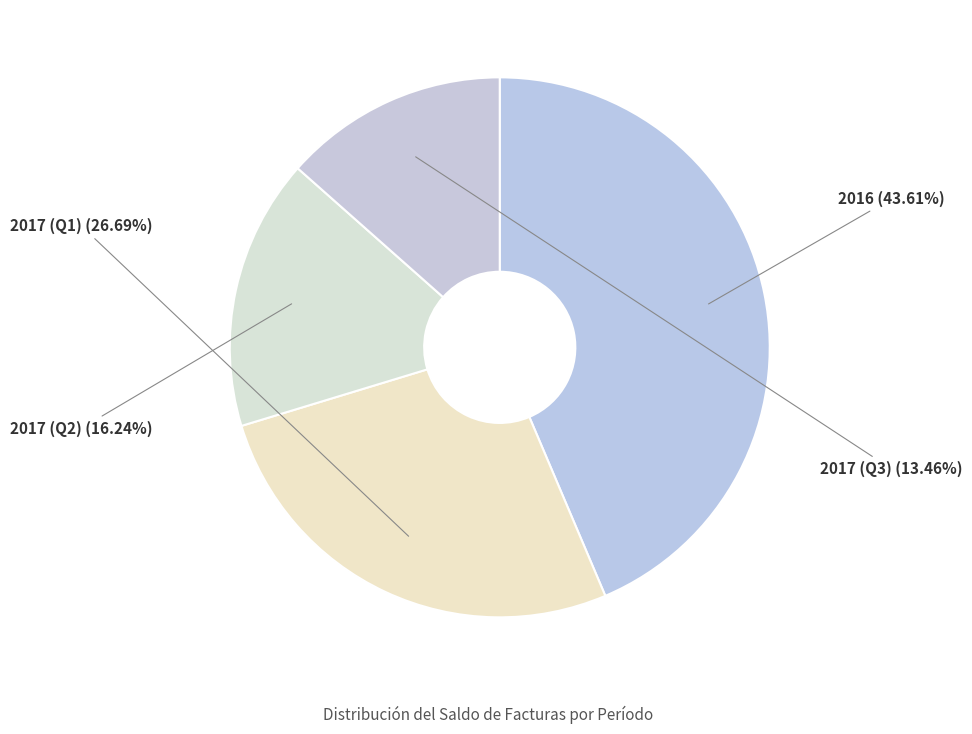

What is the smallest slice in the pie chart?

2017 (Q3)